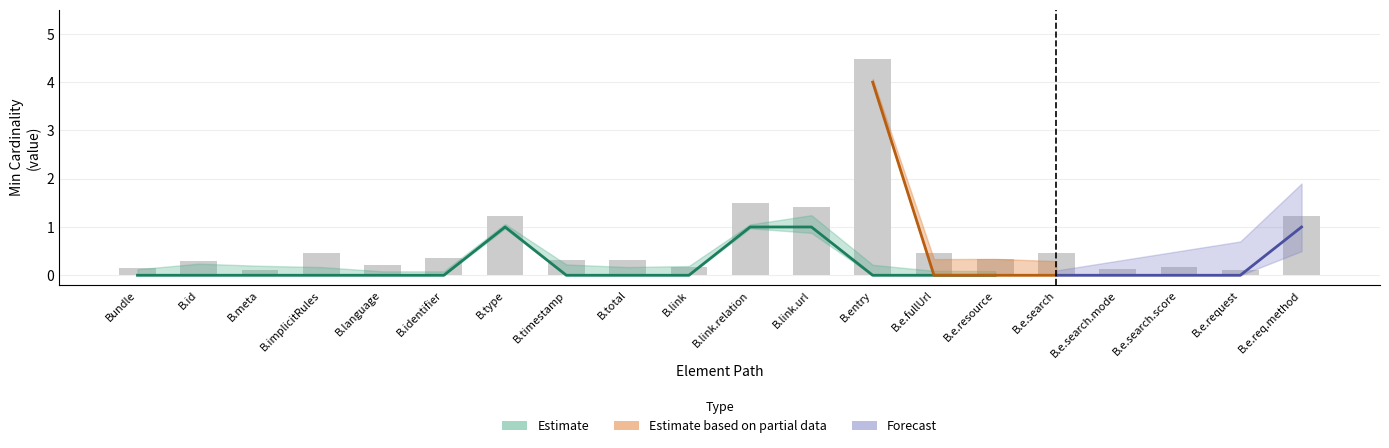

Rank the categories by value from lowest to highest.

B.meta, B.e.request, B.e.search.mode, Bundle, B.link, B.e.search.score, B.language, B.id, B.timestamp, B.total, B.e.resource, B.identifier, B.e.fullUrl, B.implicitRules, B.e.search, B.type, B.e.req.method, B.link.url, B.link.relation, B.entry